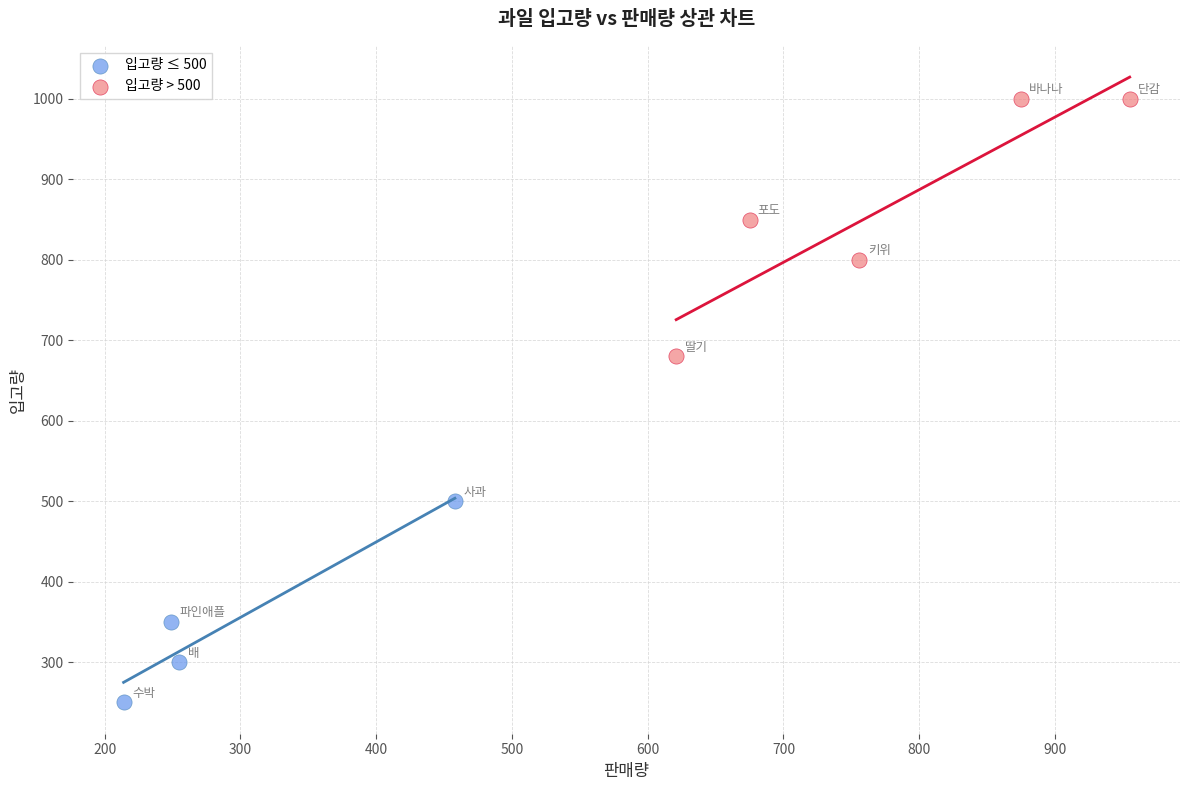

Which series has the widest spread of Y values?

입고량 > 500